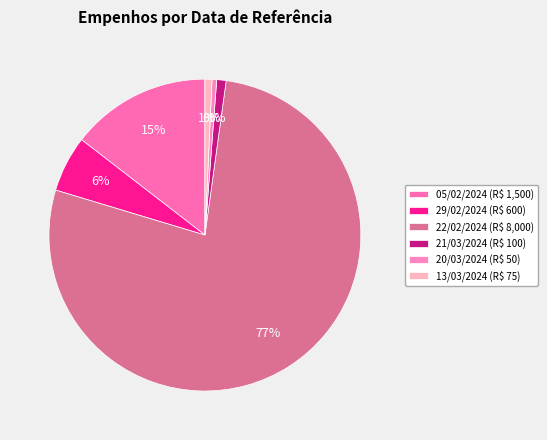

What percentage is the 05/02/2024 slice, to the nearest percent?

15%